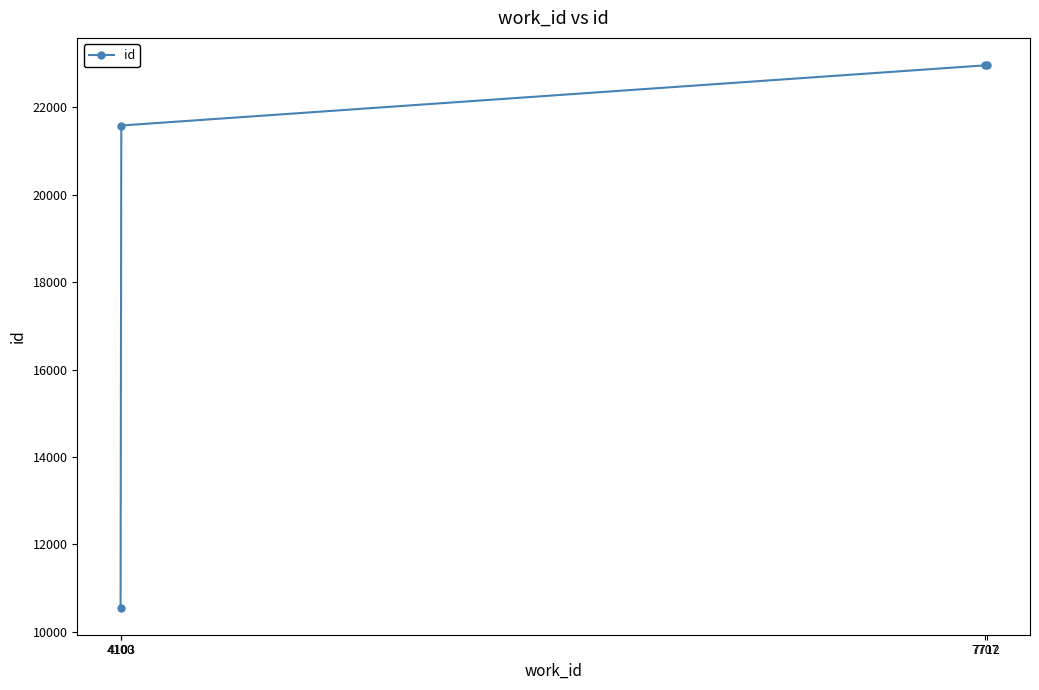

What is the sum of all values?

78066